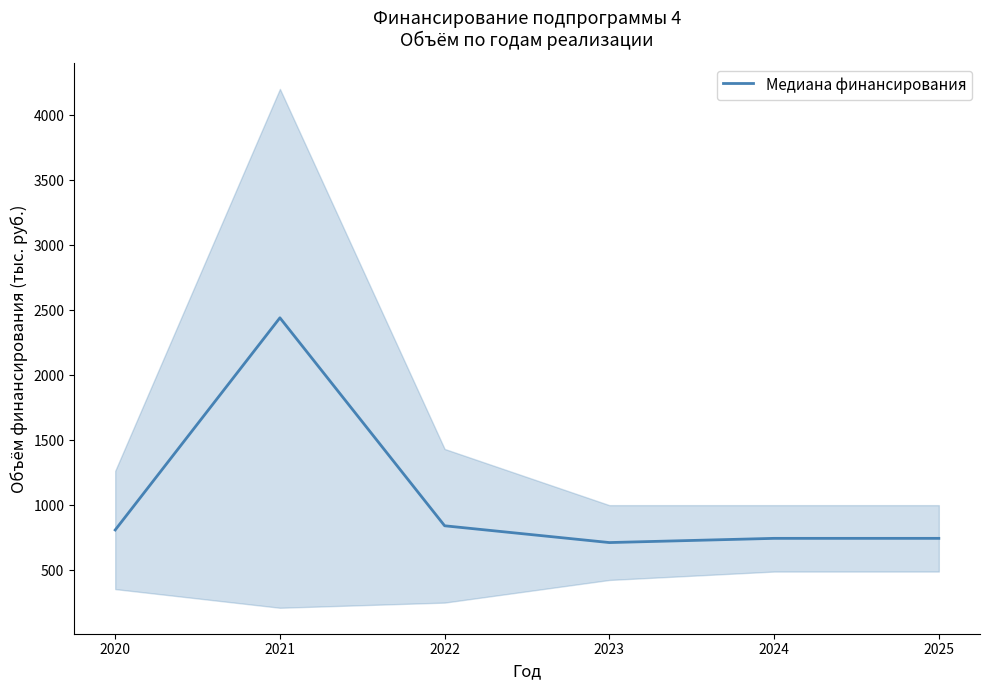

The chart shows a value of 2441.9 at 2021. True or false?

True